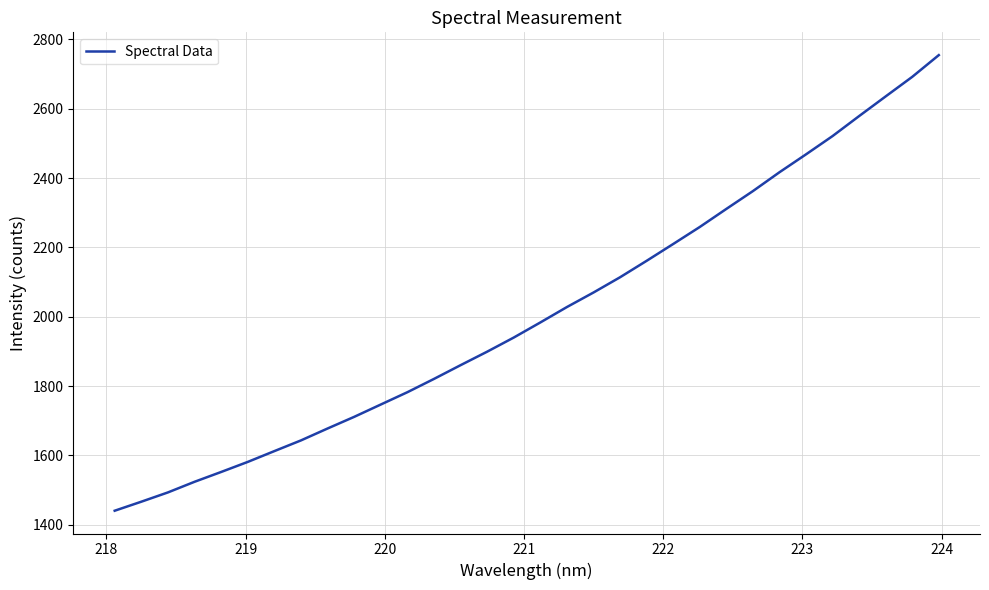

What is the difference between the maximum and minimum values?

1314.3